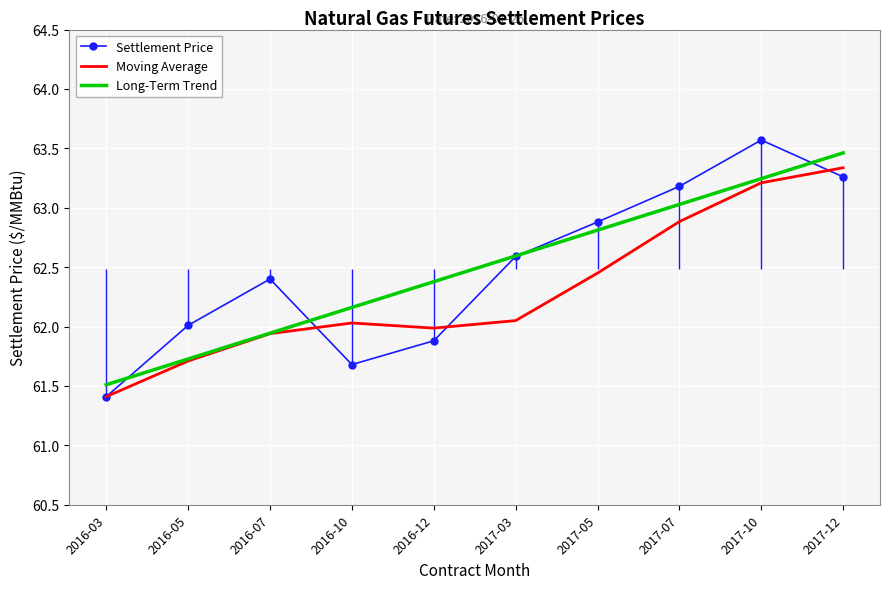

Which series has the largest total across all categories?

Settlement Price